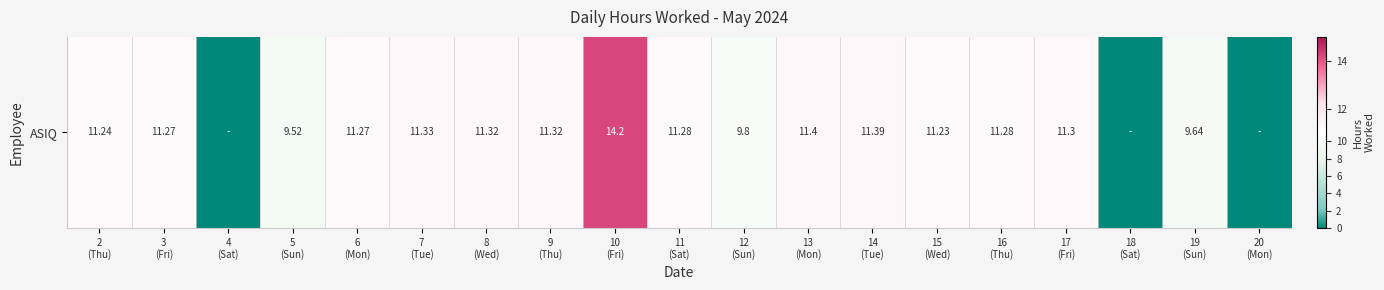

Between 5
(Sun) and 13
(Mon), which is larger?

13
(Mon)